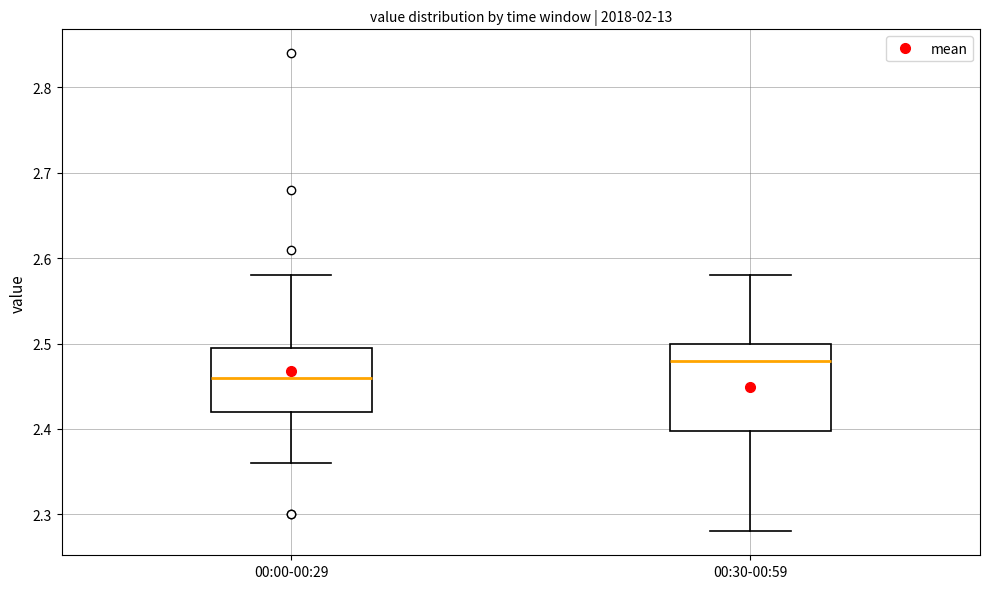

Which box is the tallest, from its lower edge to its upper edge?

00:30-00:59